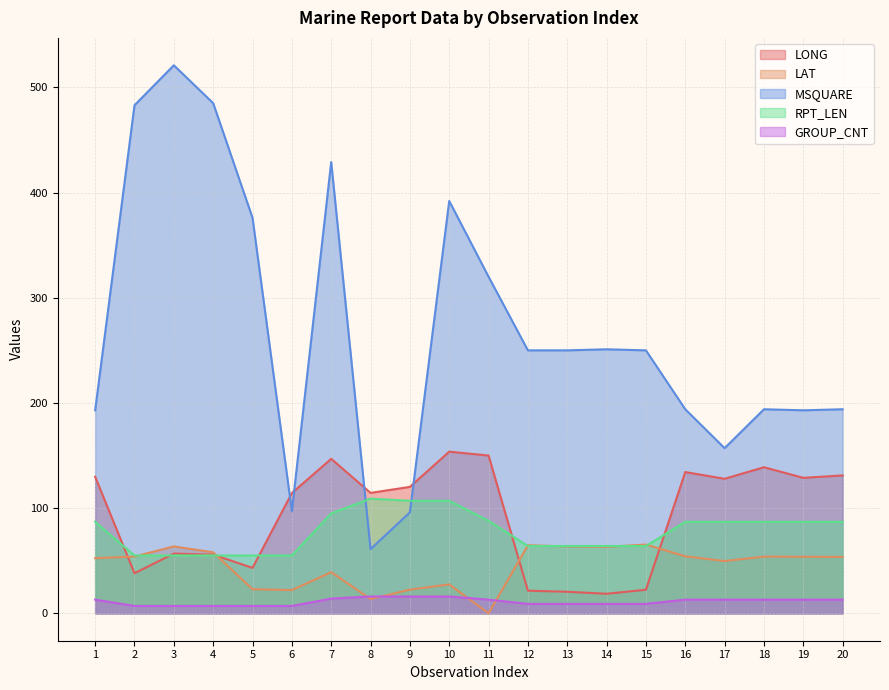

How many interior local peaks does the RPT_LEN series have?

1